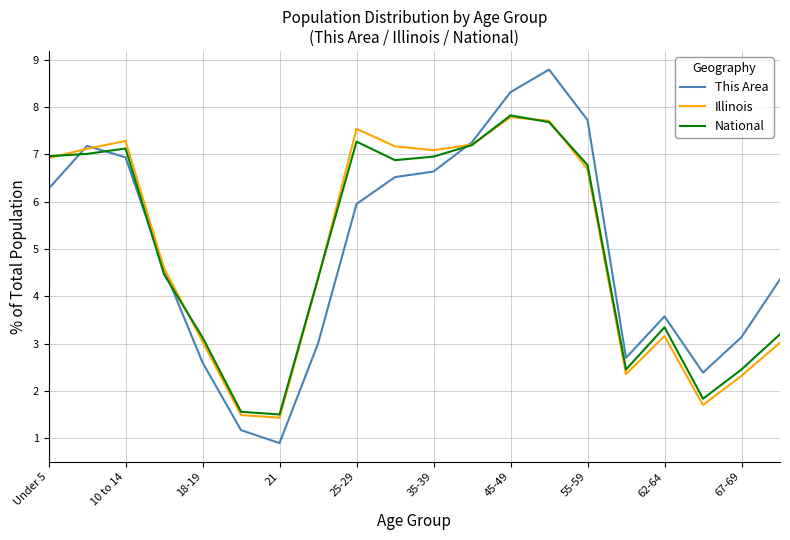

What is the lowest value of the Illinois series?

1.4